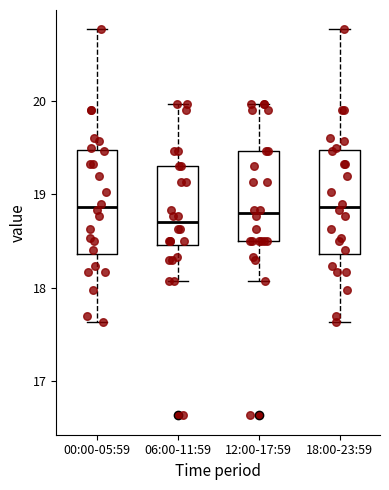

Reading left to right, transcribe this box plot: for each box, give where its median line is, the range the box spans, and where its two whiskers end, as read against the y-axis. The values are not printed on the chart, so give them approximately, as read against the axis.

00:00-05:59: median 18.9, box 18.4 to 19.5, whiskers 17.6 to 20.8
06:00-11:59: median 18.7, box 18.5 to 19.3, whiskers 18.1 to 20.0
12:00-17:59: median 18.8, box 18.5 to 19.5, whiskers 18.1 to 20.0
18:00-23:59: median 18.9, box 18.4 to 19.5, whiskers 17.6 to 20.8